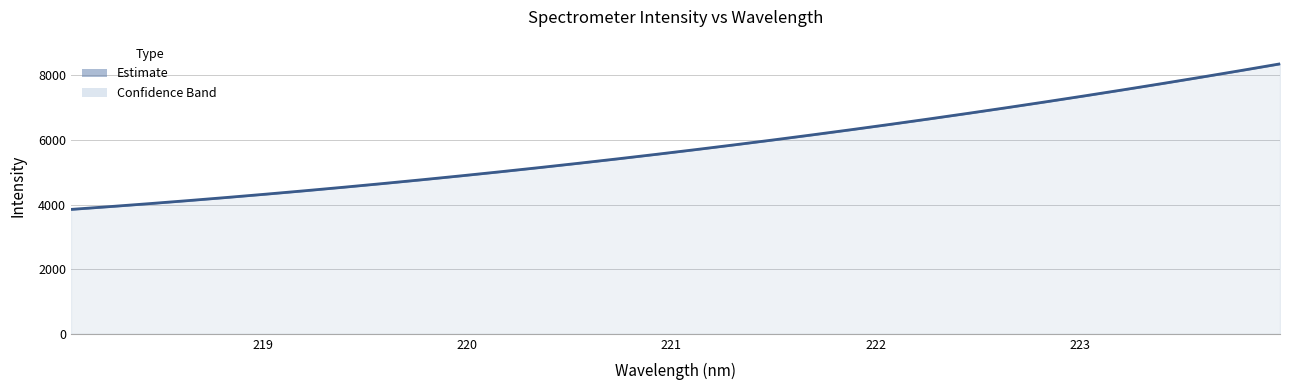

Which has a higher value, 219.3979 or 219.589?

219.589